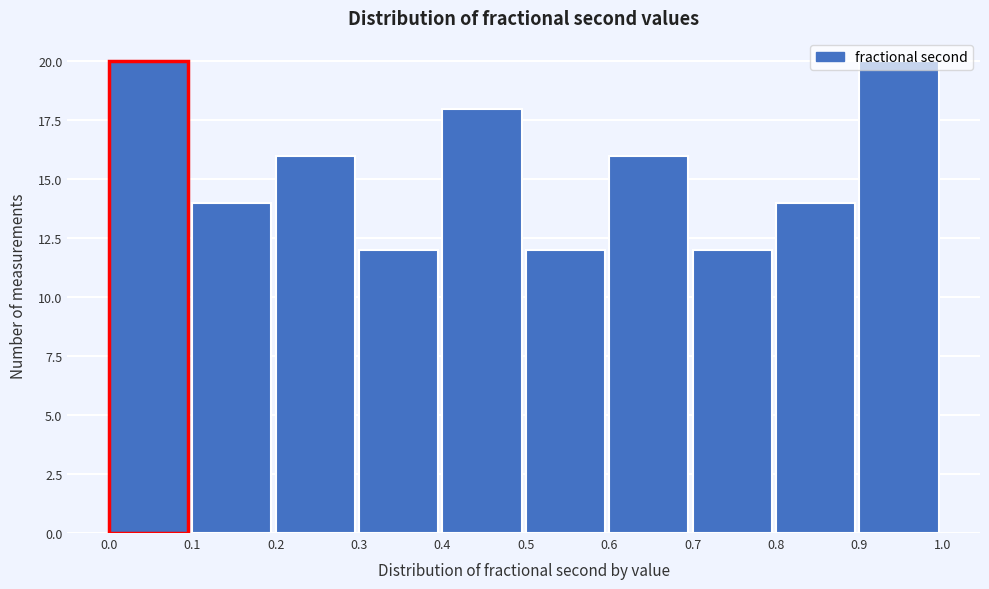

The chart shows a value of 12 at 0.5. True or false?

True